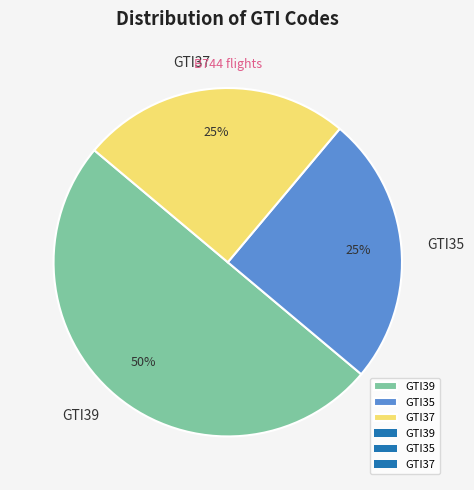

Combined, do GTI39 and GTI35 account for over 50%?

Yes